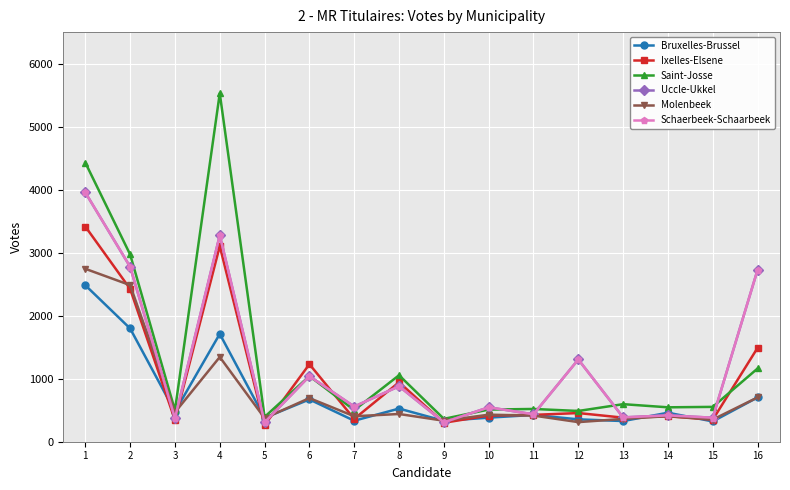

The value of Ixelles-Elsene at 11 is 426. True or false?

True